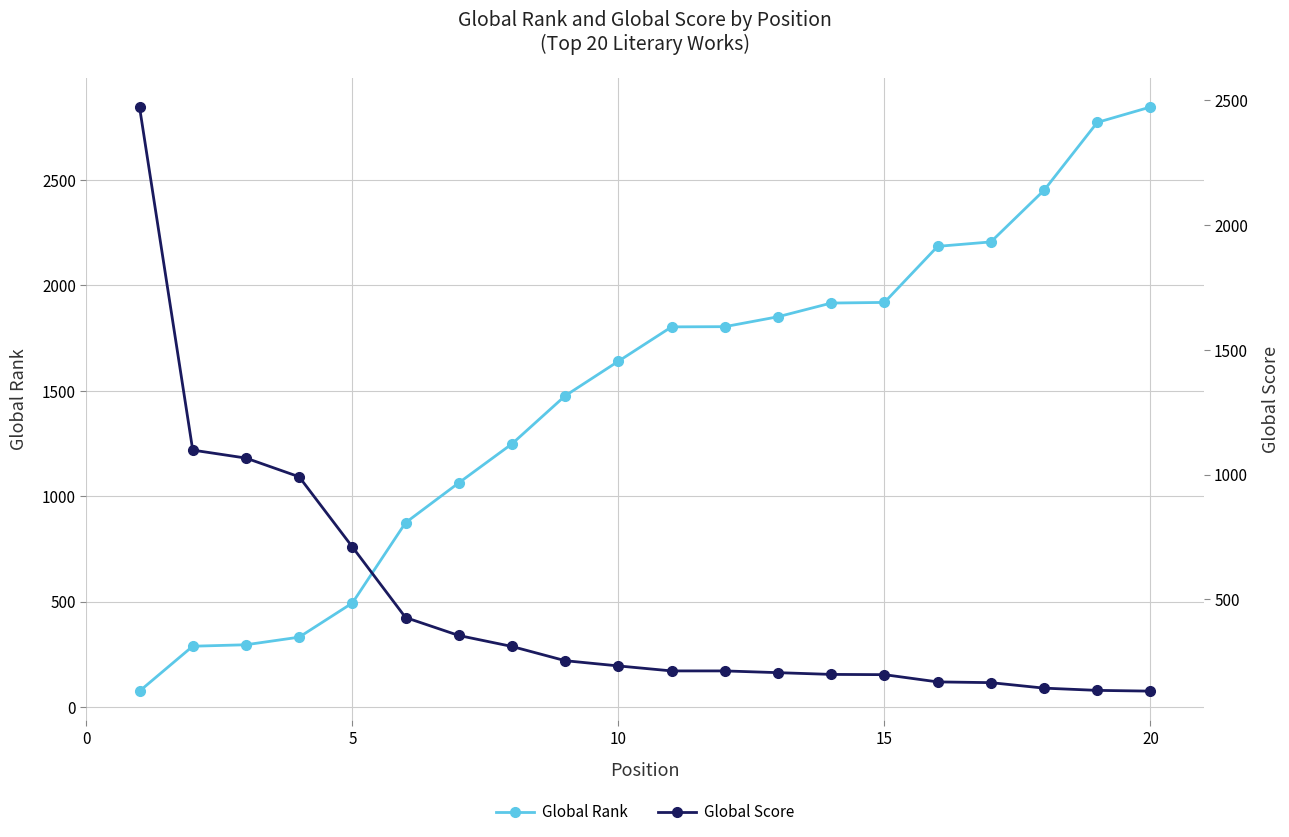

Does the chart have visible grid lines?

Yes